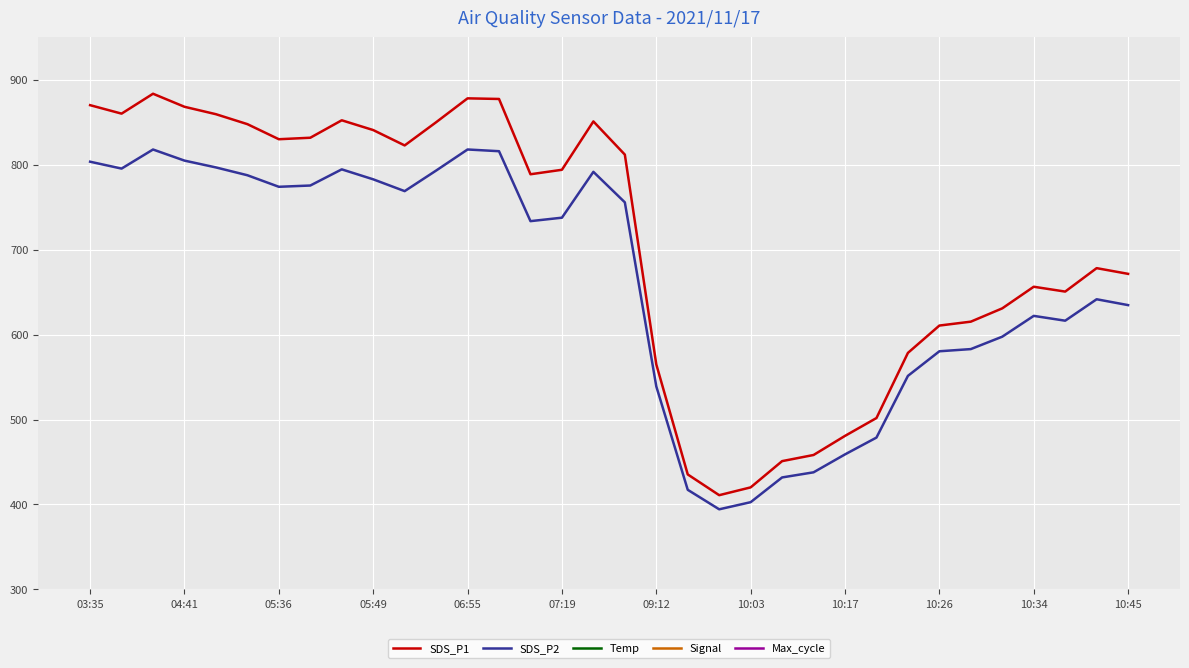

The value of SDS_P2 at 10:45 is 634.7. True or false?

True